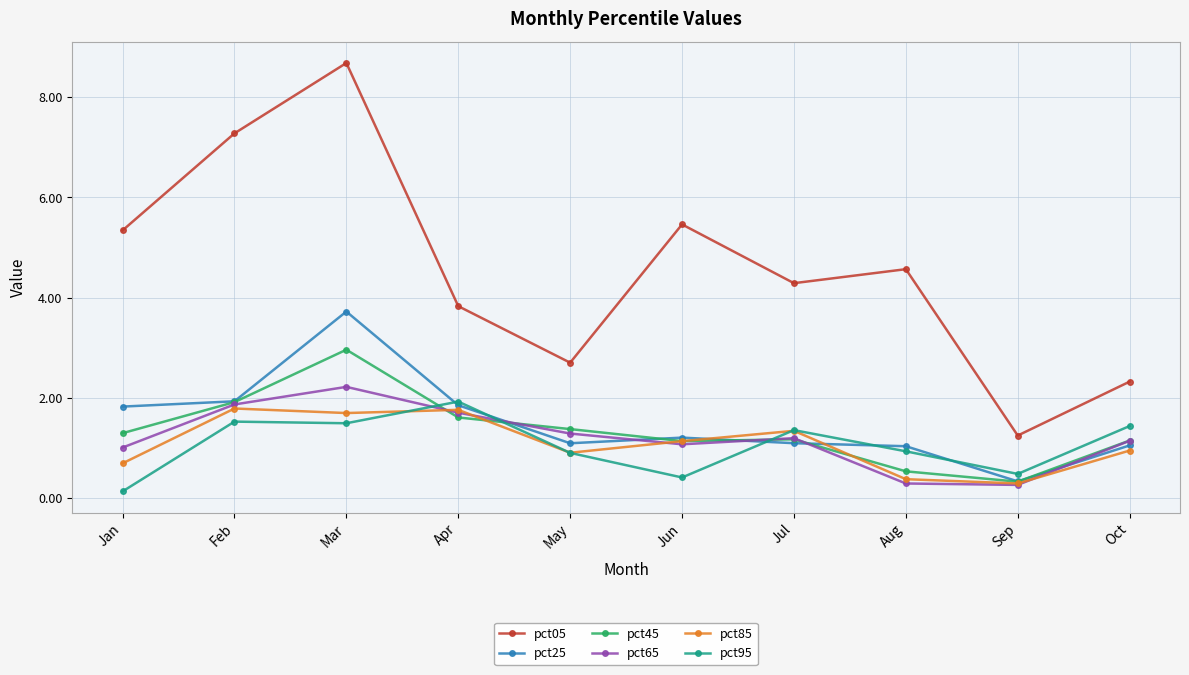

What is the difference between the pct95 values at Feb and Jun?

1.1